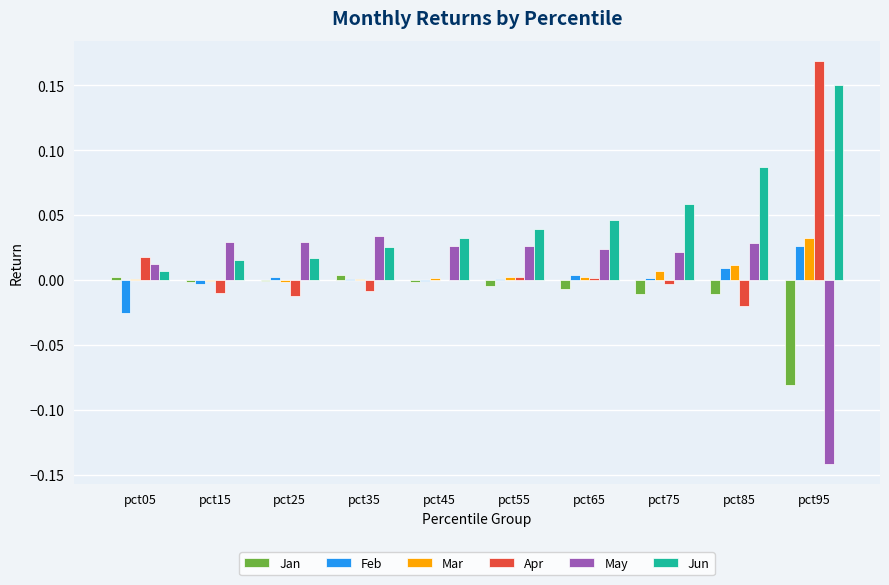

Which series has the largest range (max minus min)?

Apr